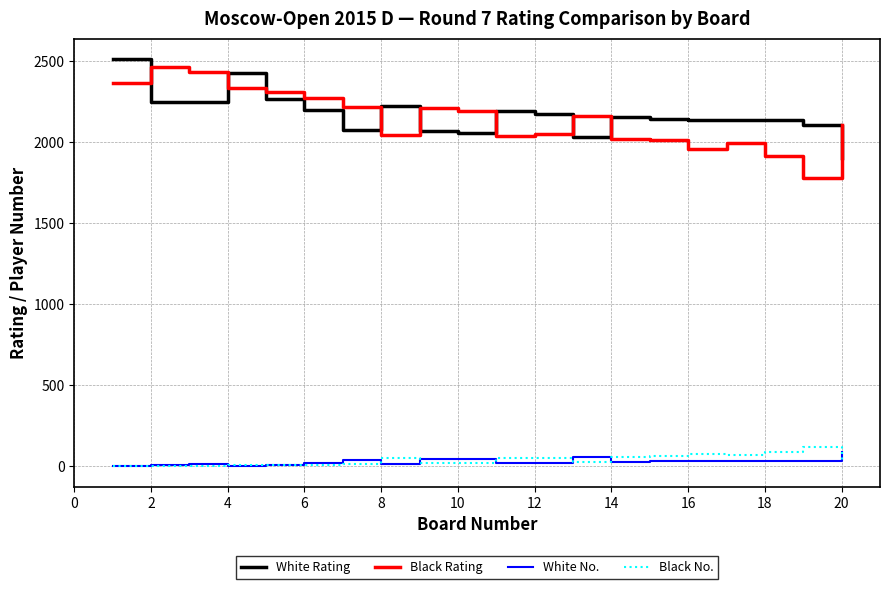

True or false: Black Rating and White No. cross at least once.

False